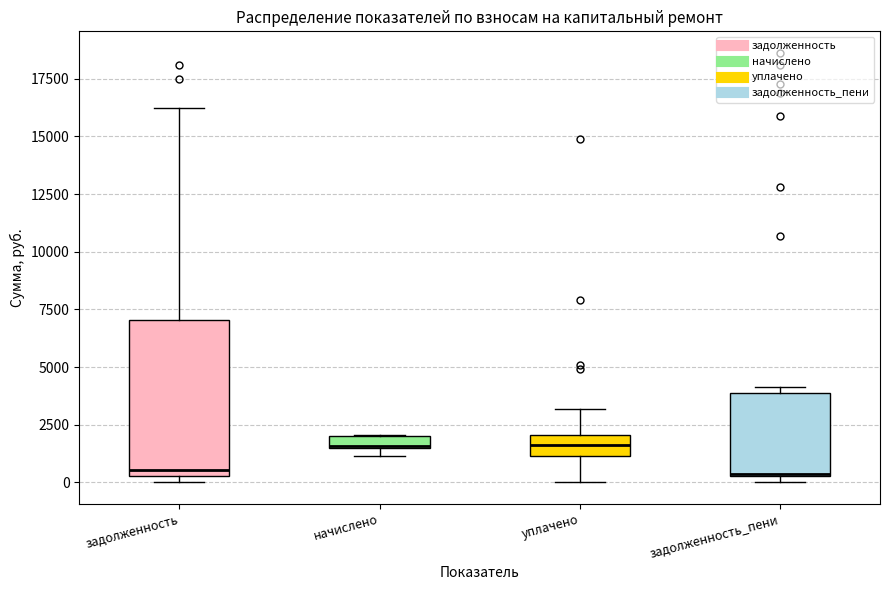

Where does the median line of the box for уплачено sit on the y-axis? The values are not printed on the chart, so give them approximately, as read against the axis.

1500